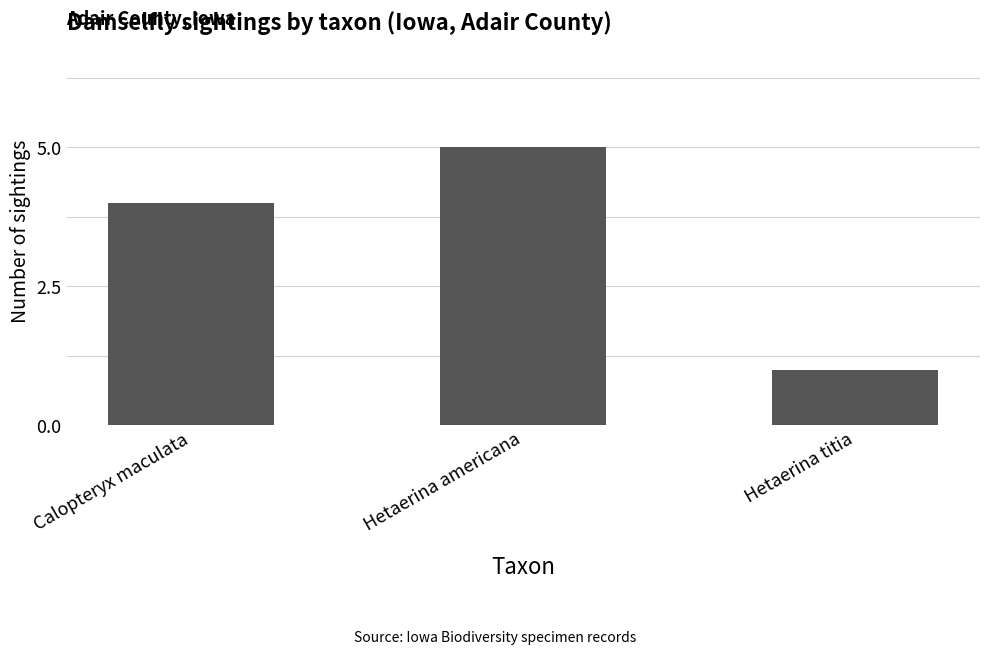

Reading left to right, transcribe all the data shown in this chart.

4	5	1